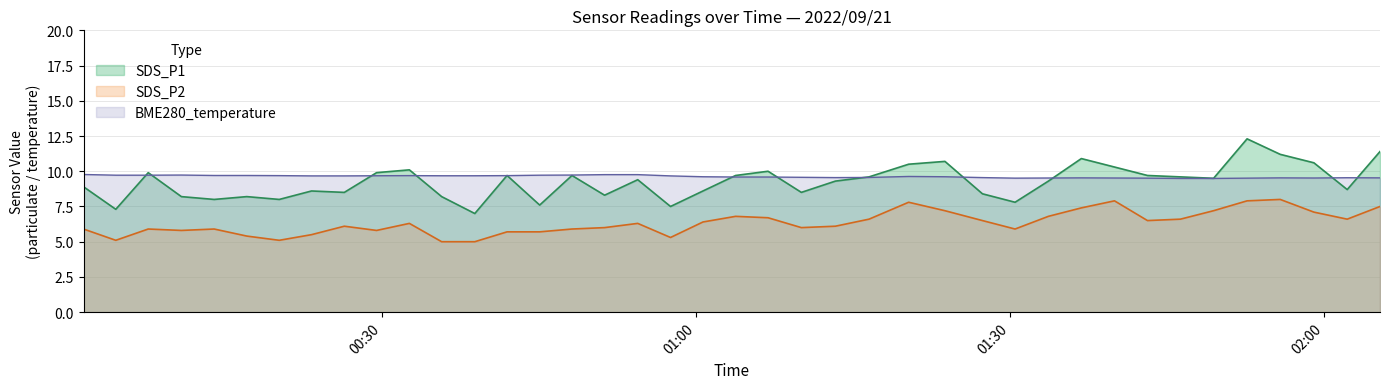

At which category does the chart reach its minimum across all series?

2022/09/21 00:35:43